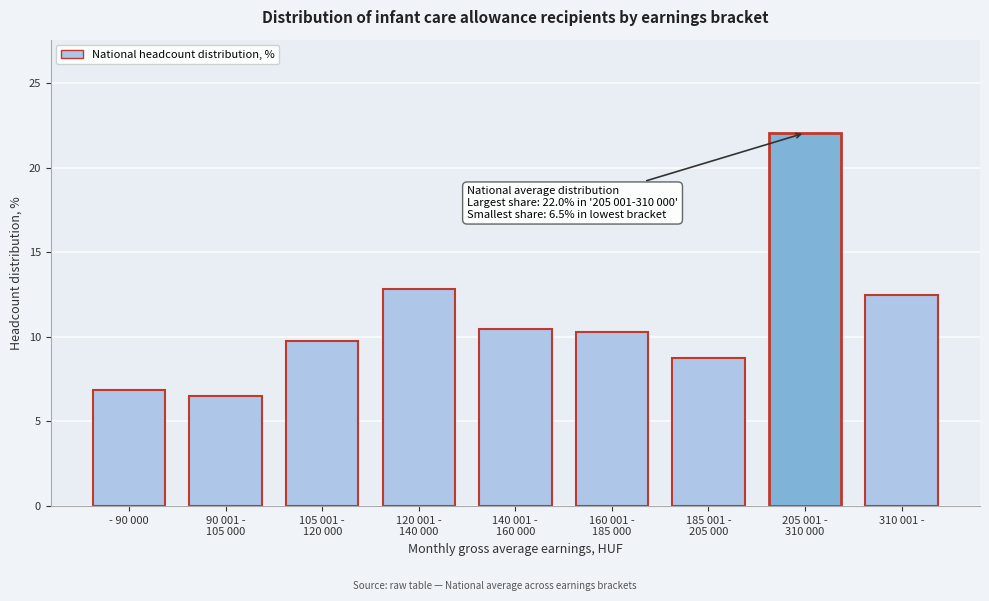

Reading left to right, transcribe all the data shown in this chart.

6.9	6.5	9.8	12.8	10.5	10.3	8.8	22.0	12.5